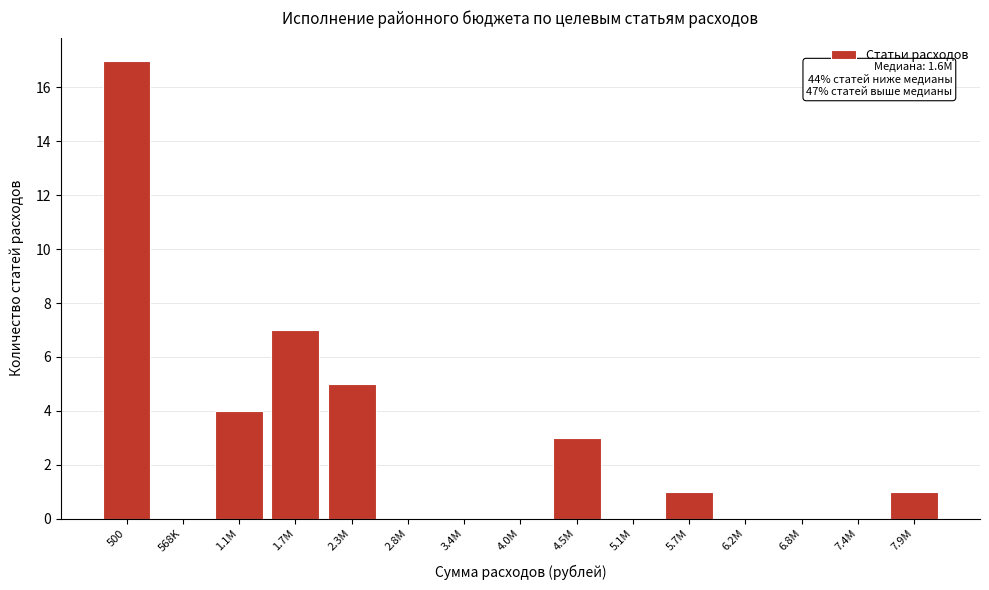

Reading left to right, extract all data points from this chart.

500=17	568K=0	1.1M=4	1.7M=7	2.3M=5	2.8M=0	3.4M=0	4.0M=0	4.5M=3	5.1M=0	5.7M=1	6.2M=0	6.8M=0	7.4M=0	7.9M=1